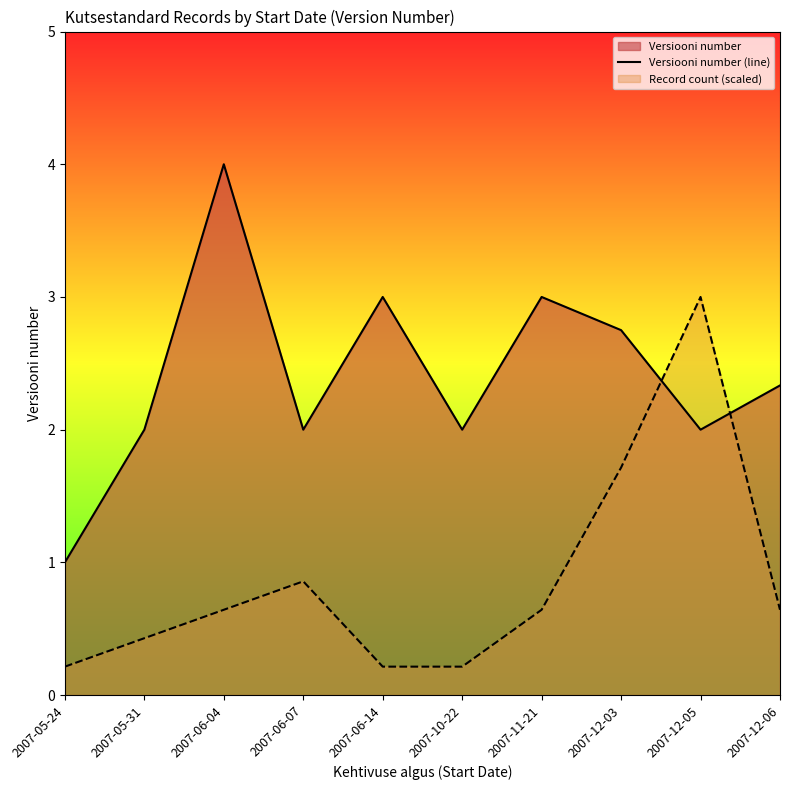

Approximately how many times larger is the value at 2007-06-14 compared to 2007-10-22?

1.5